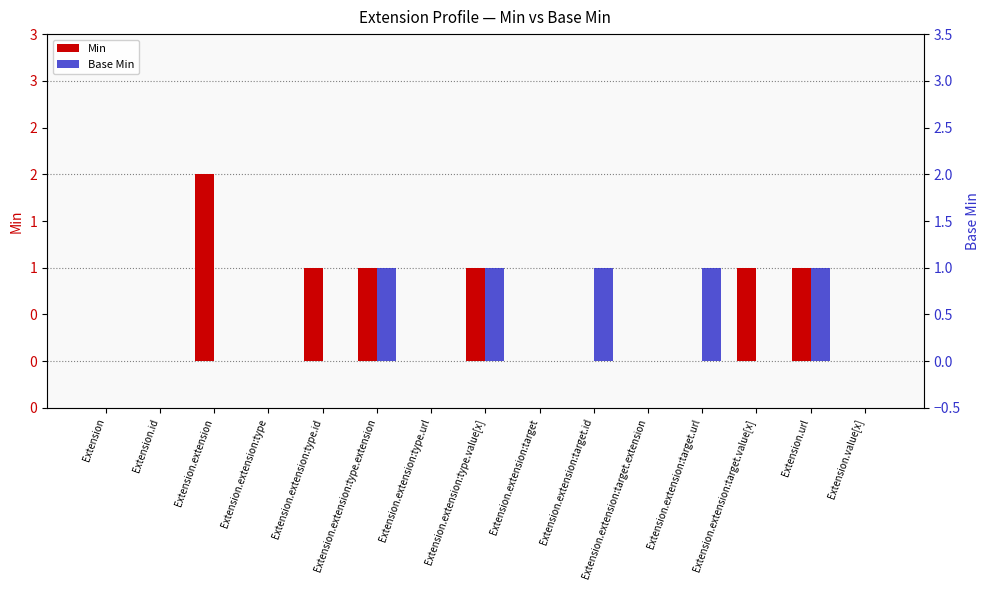

What is the difference between the Min values at Extension.extension:target.url and Extension.url?

1